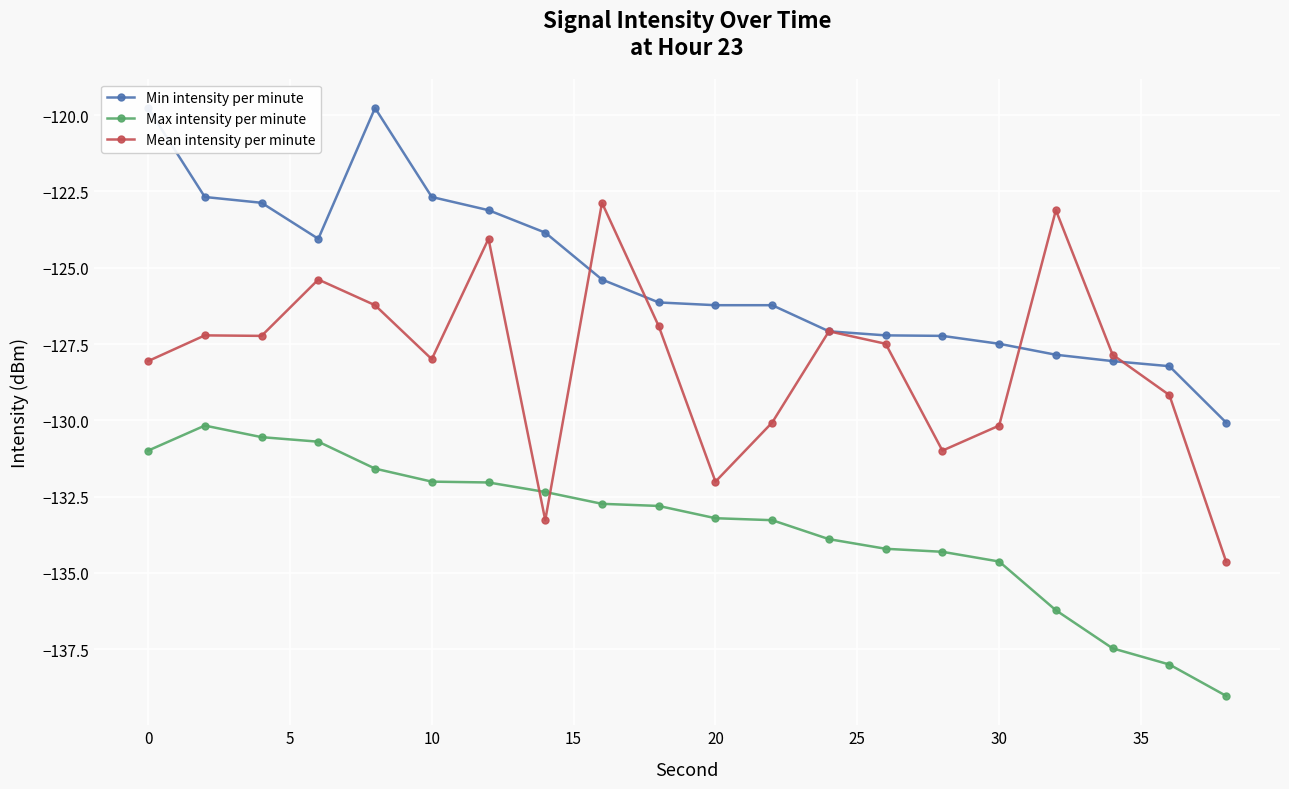

What is the average value of the Max intensity per minute series?

-133.5